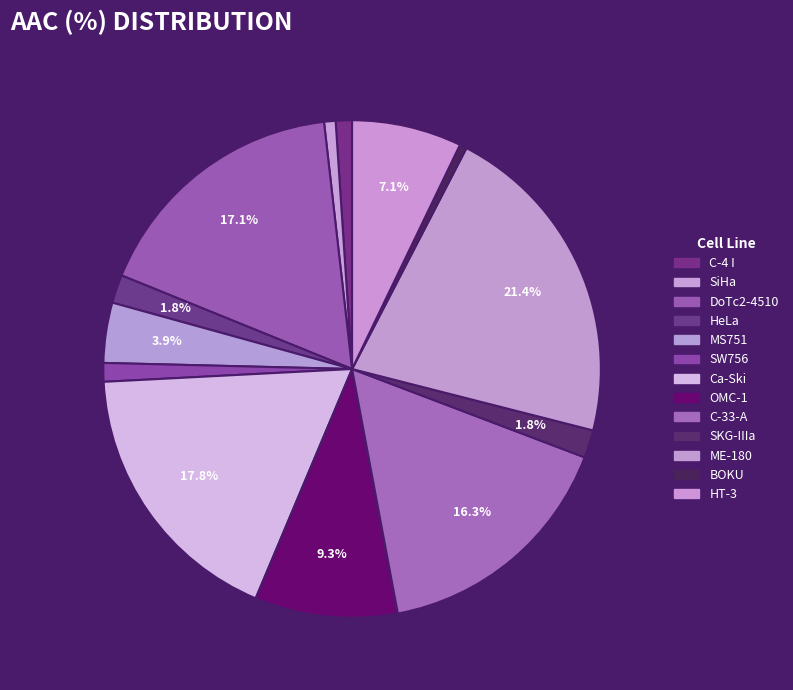

True or false: MS751 accounts for 19% of the total.

False